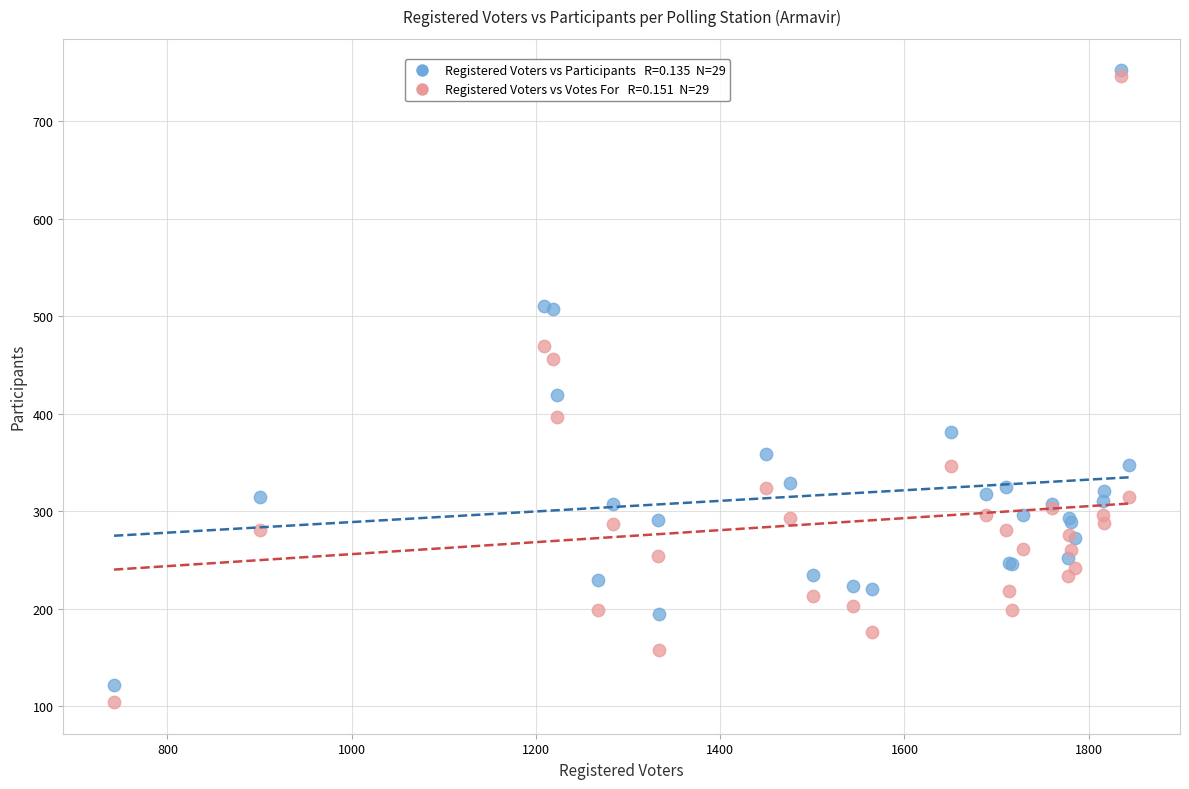

Across all series, what Y value is closest to 428?

419